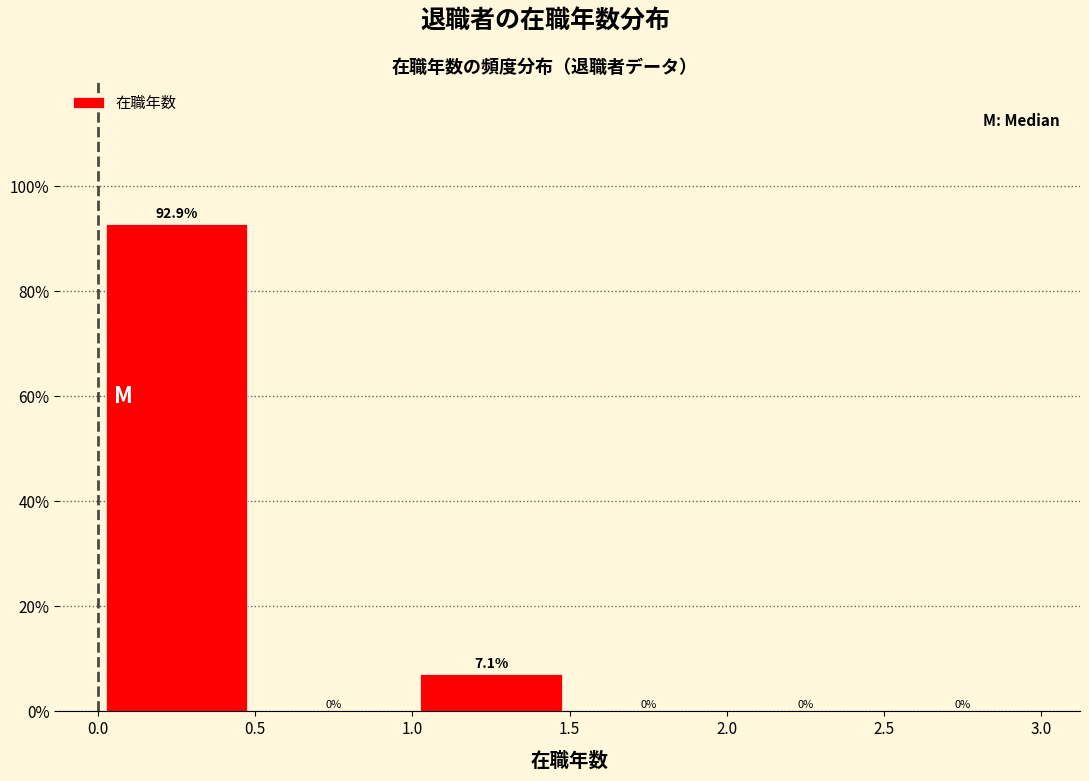

Over which range of the x-axis is the bar tallest?

0.0 to 0.5